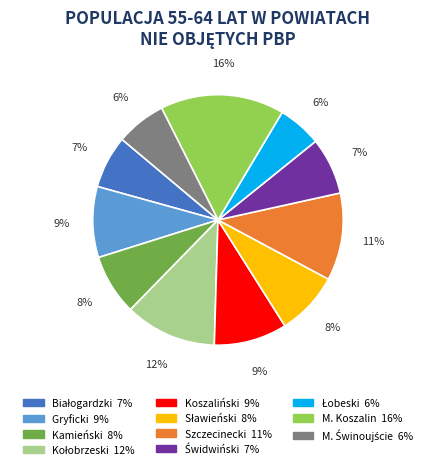

To the nearest percent, what is the difference between the largest and smallest slice percentages?

10%